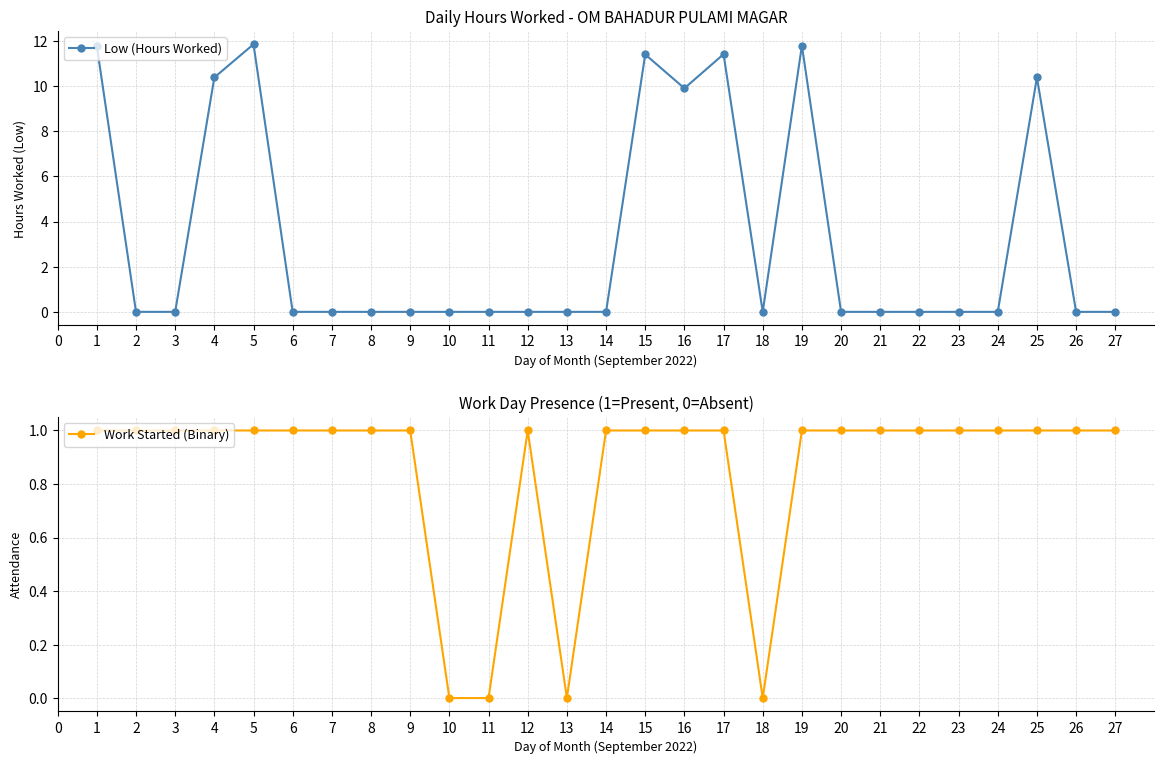

At which category does Low (Hours Worked) reach its first local peak?

5